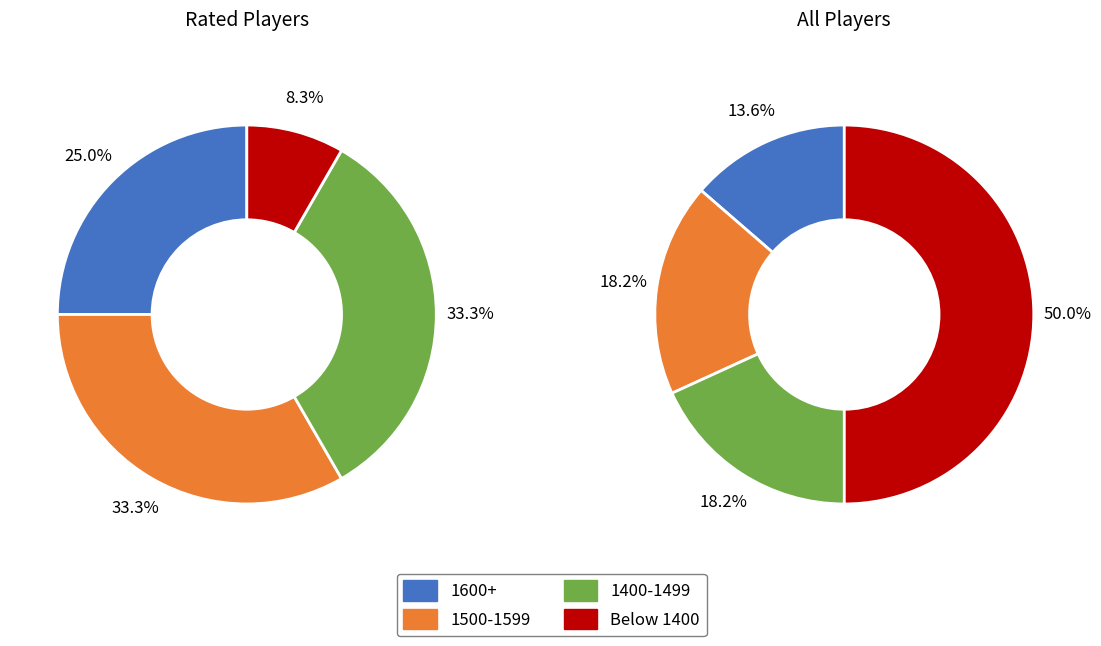

Which has a higher value, 1562 or 1430?

1562